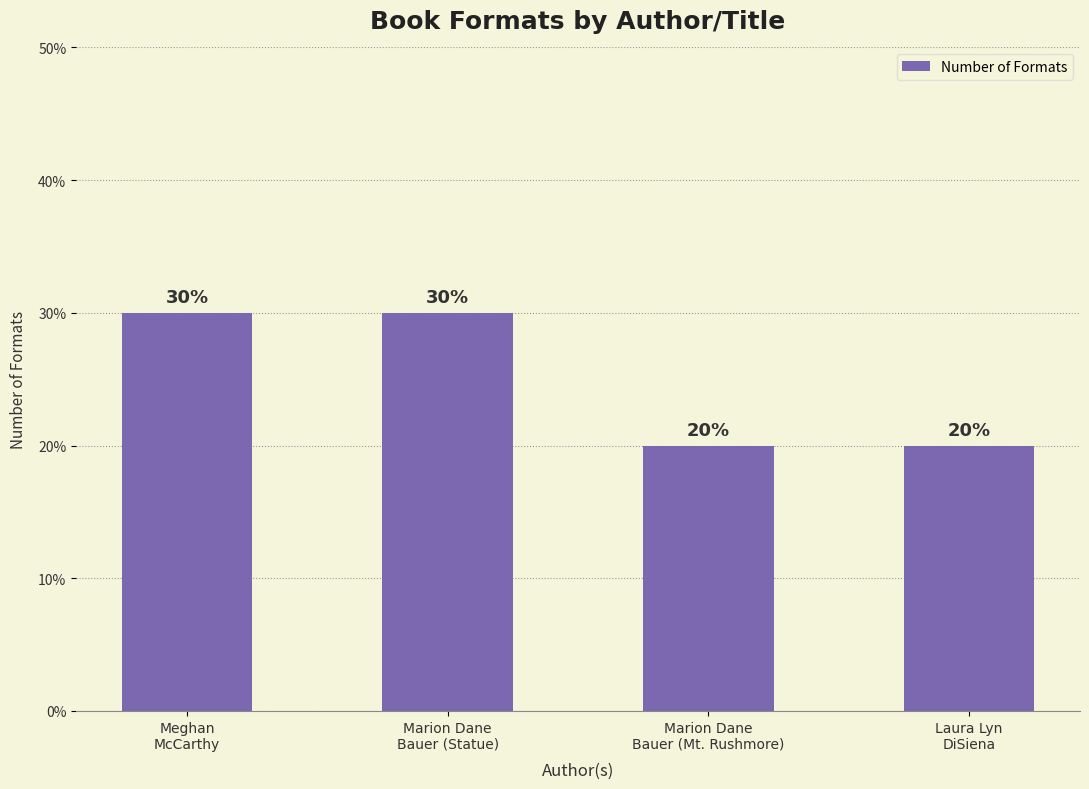

Are the bars horizontal?

No